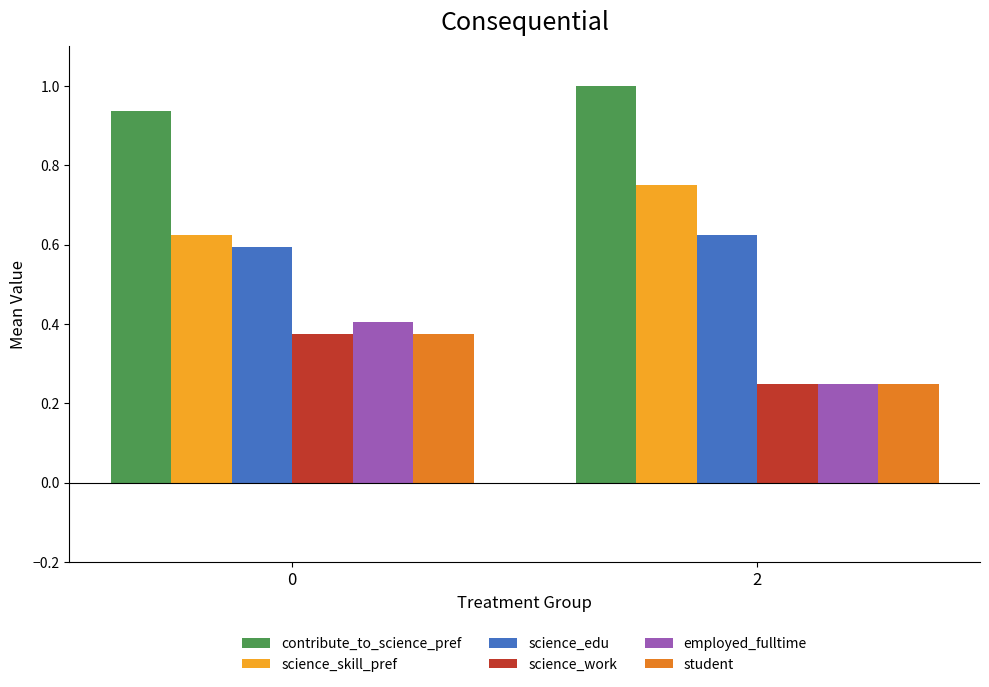

What is the maximum value shown in the chart?

1.0